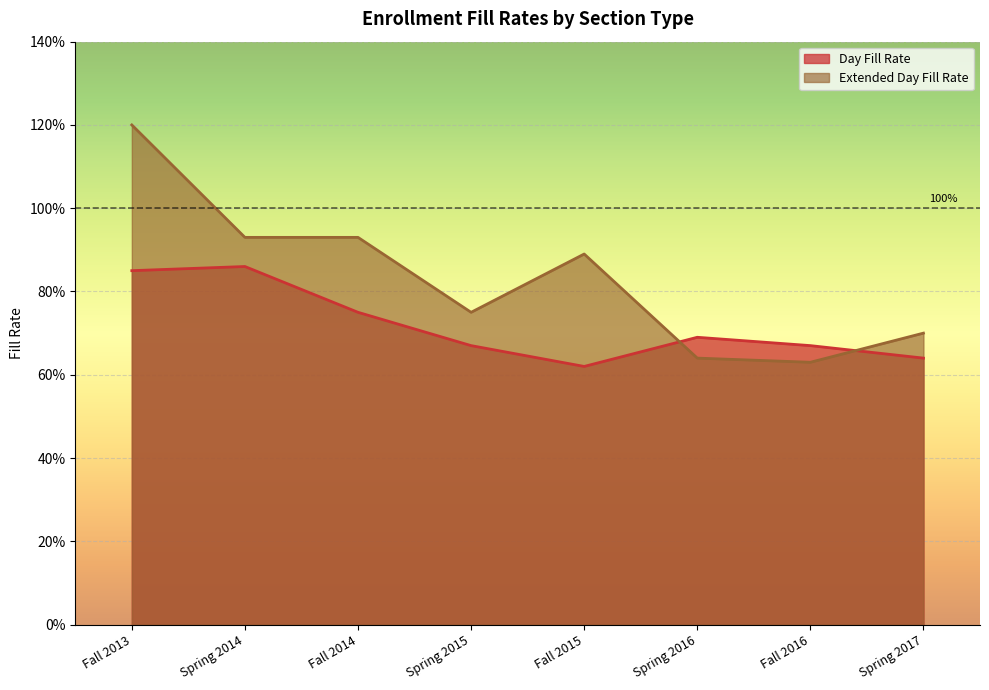

Where do Extended Day Fill Rate and Day Fill Rate first cross each other?

Fall 2015 and Spring 2016